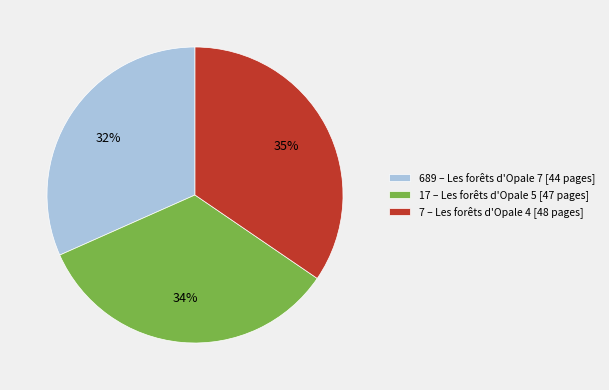

Which category has the smallest portion of the pie?

689 – Les forêts d'Opale 7 [44 pages]